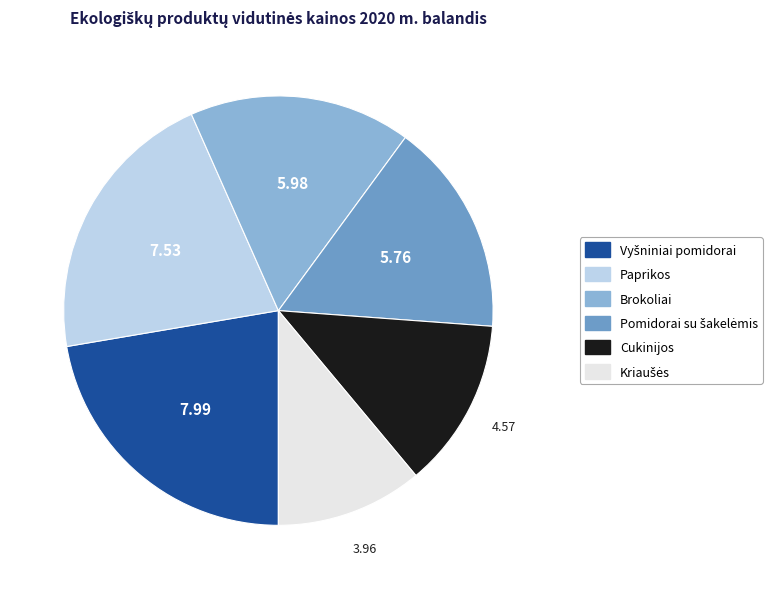

Does any single category account for the majority?

No